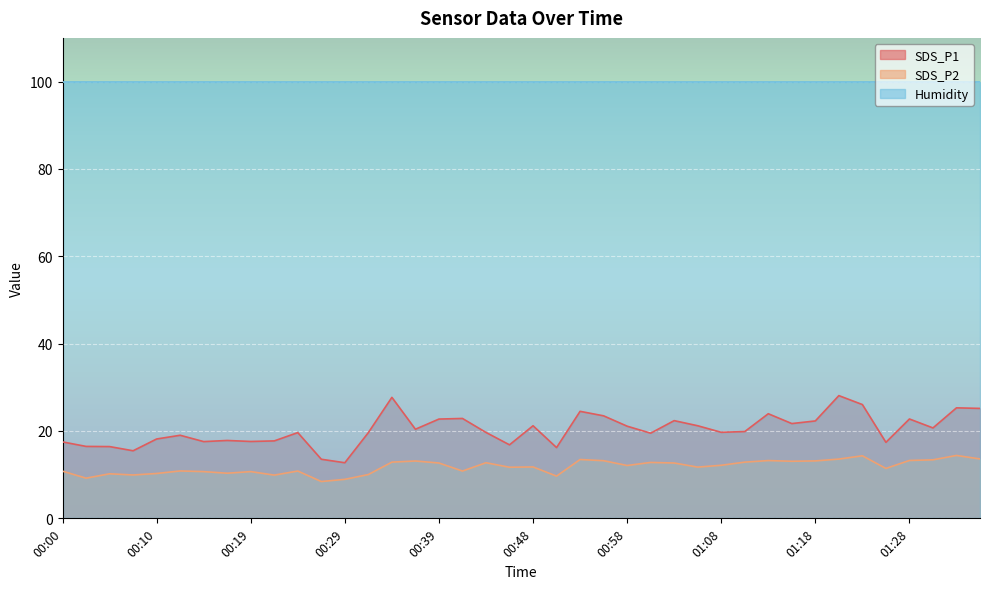

List the labels in order of SDS_P1 value, largest first.

01:20, 00:34, 01:23, 01:32, 01:35, 00:53, 01:13, 00:56, 00:41, 01:28, 00:39, 01:03, 01:18, 01:15, 00:48, 01:06, 00:58, 01:30, 00:36, 01:10, 01:08, 00:44, 00:24, 00:31, 01:01, 00:12, 00:10, 00:17, 00:22, 00:19, 00:14, 00:00, 01:25, 00:46, 00:02, 00:05, 00:51, 00:07, 00:27, 00:29